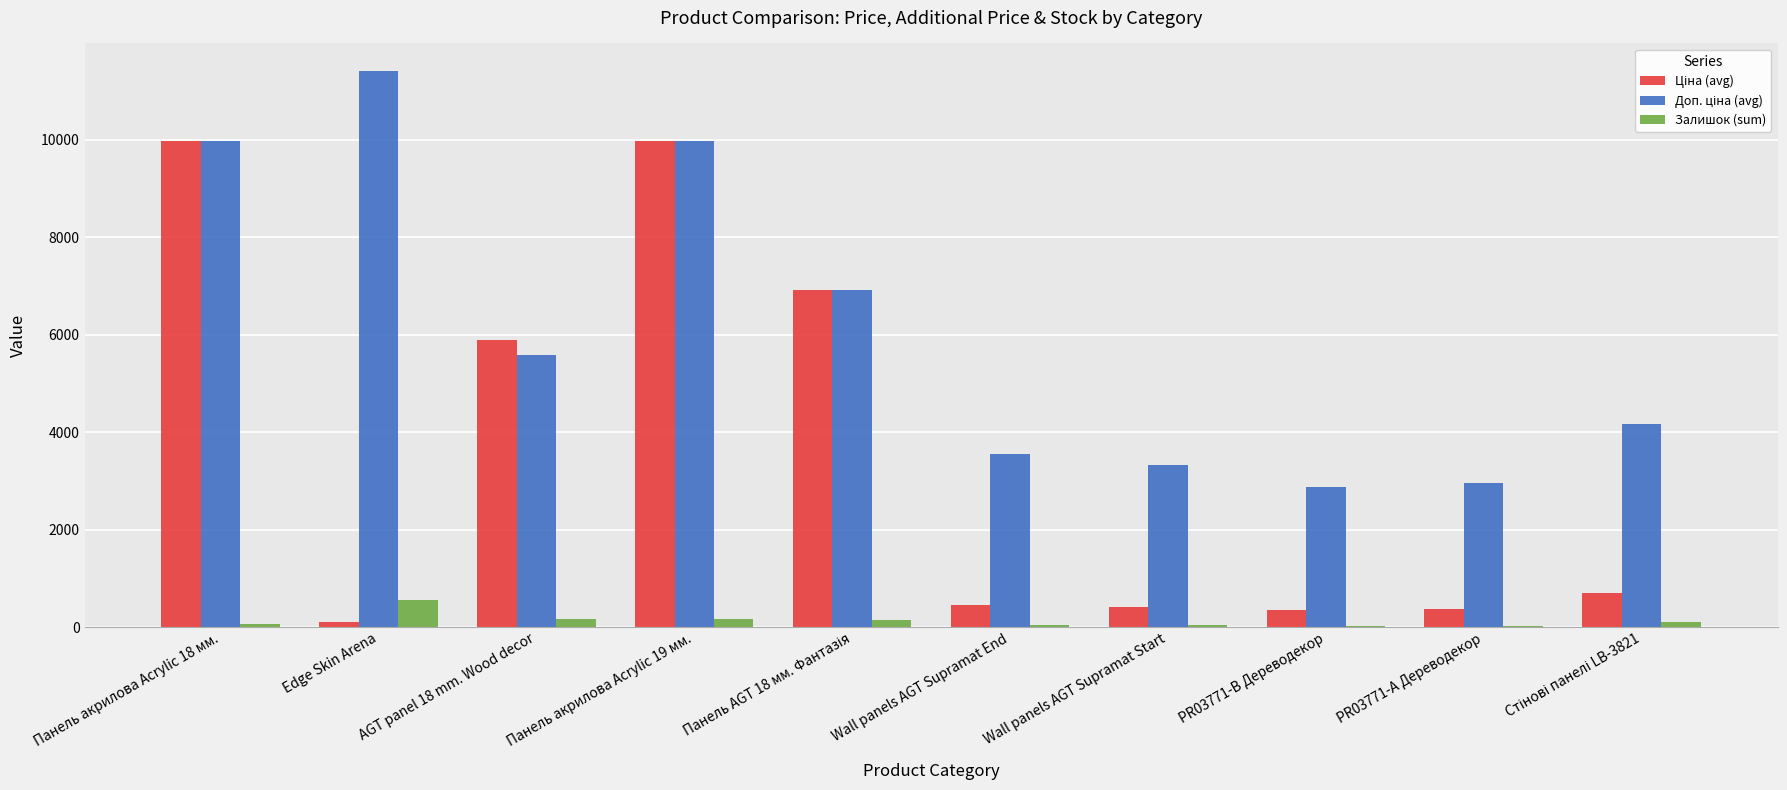

What is the sum of all Залишок (sum) values?

1293.0